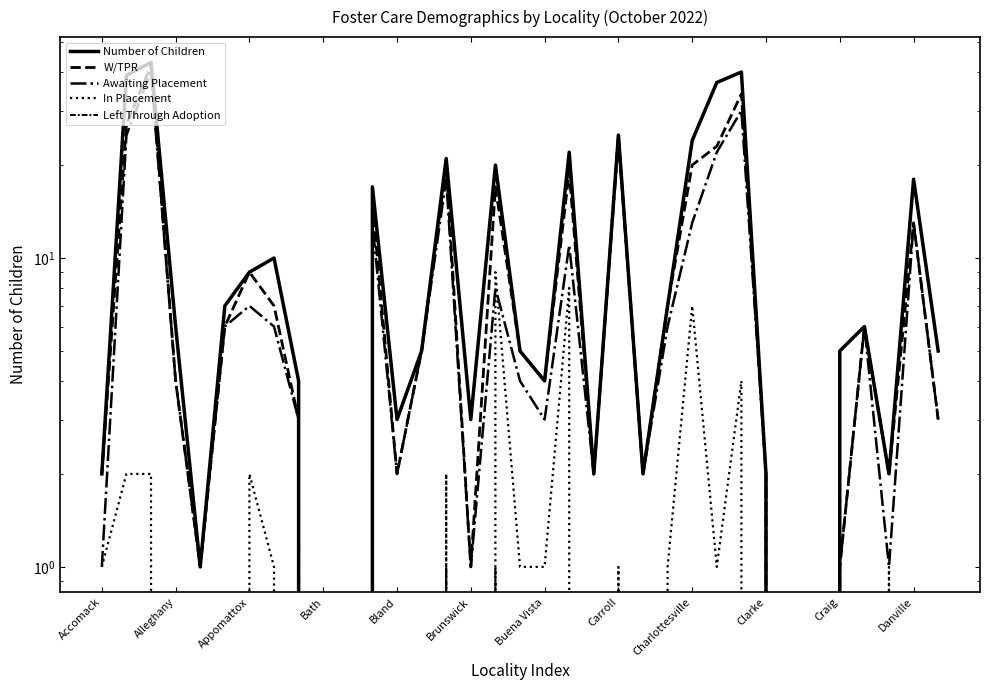

Does the chart have visible grid lines?

No